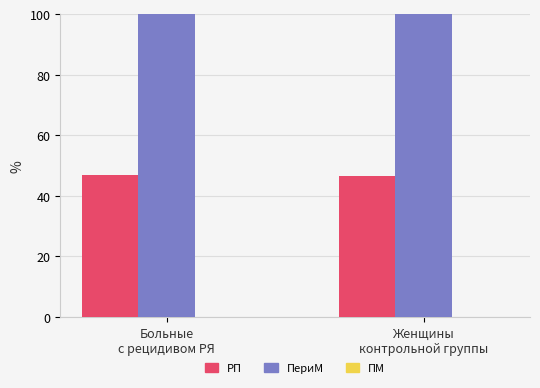

What is the maximum value shown in the chart?

100.0